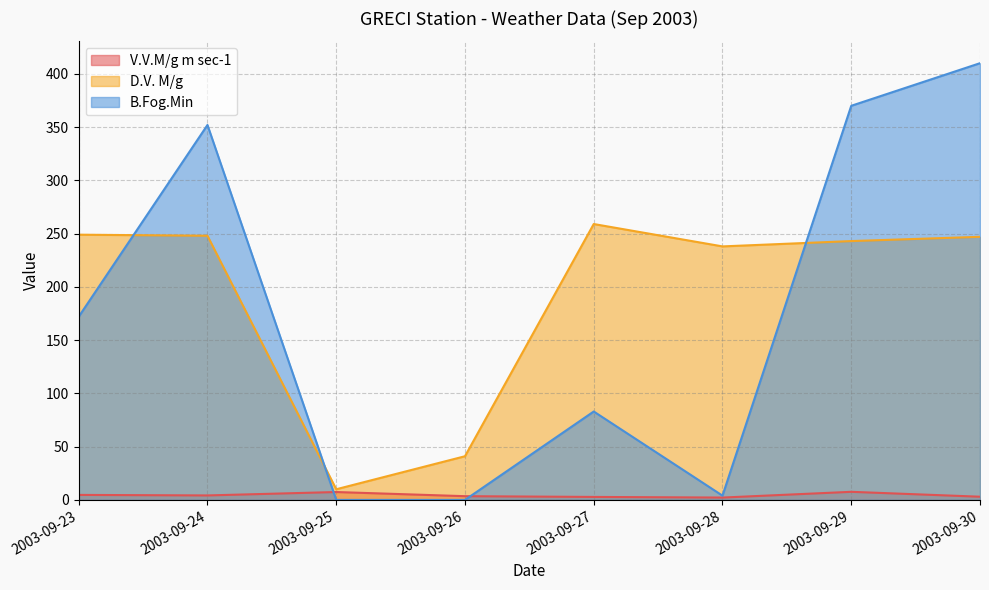

At which category is the sum across all series the highest?

2003-09-30